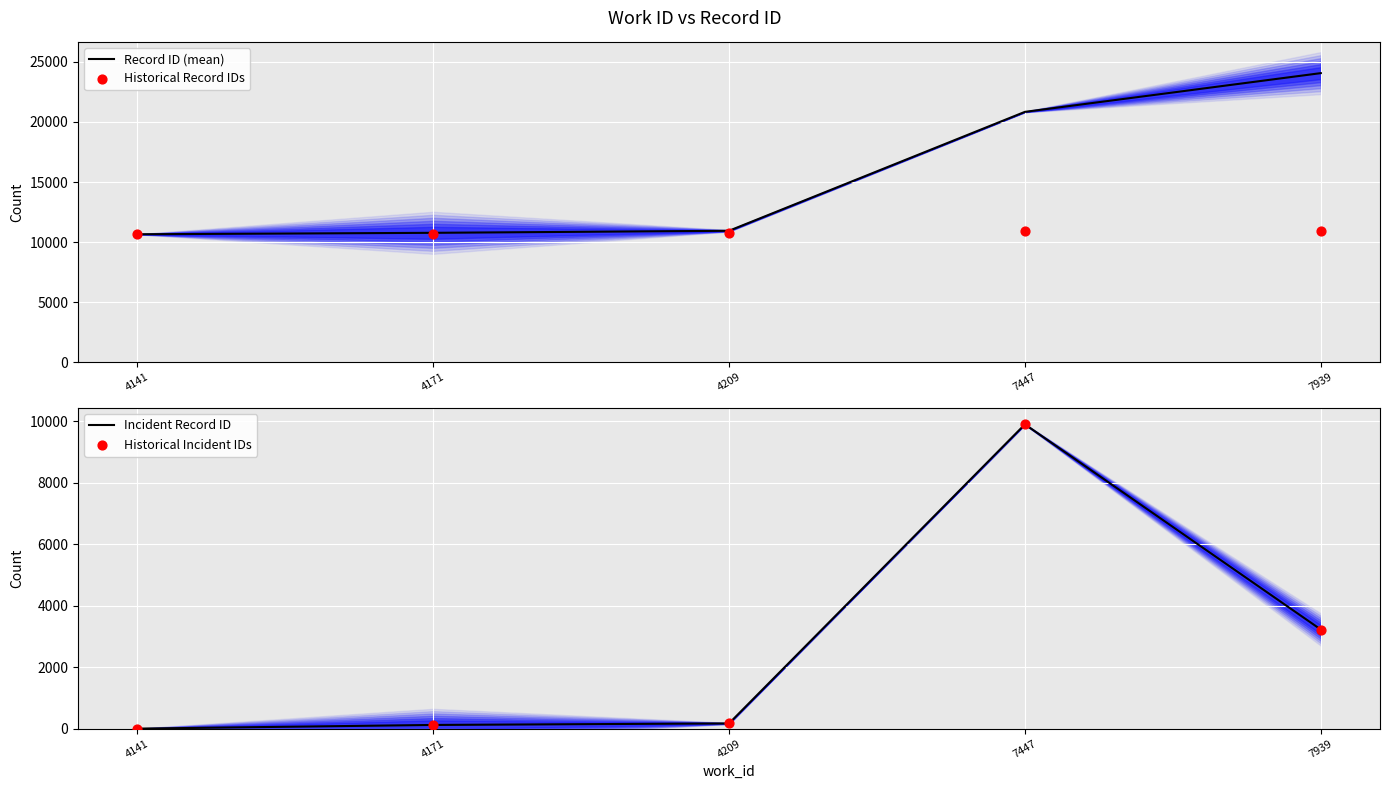

What are all the series names shown in the legend?

Record ID (mean), Historical Record IDs, Incident Record ID, Historical Incident IDs